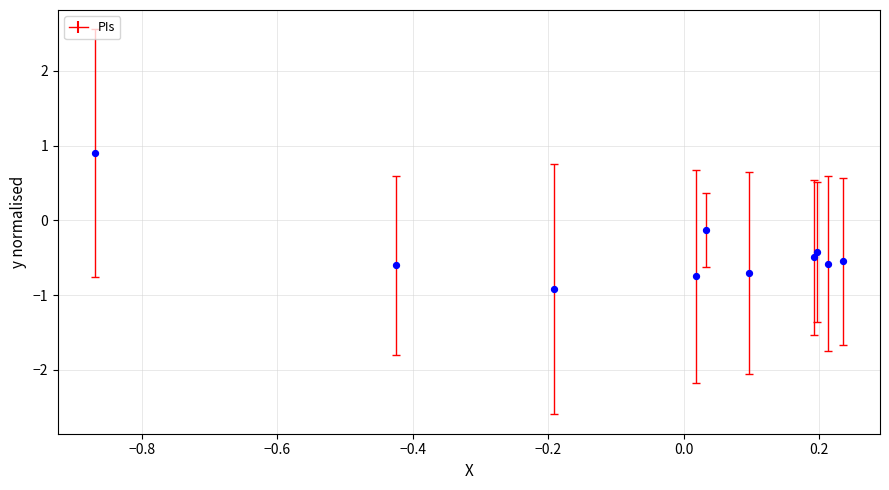

What is the range of X values (max minus min)?

1.1